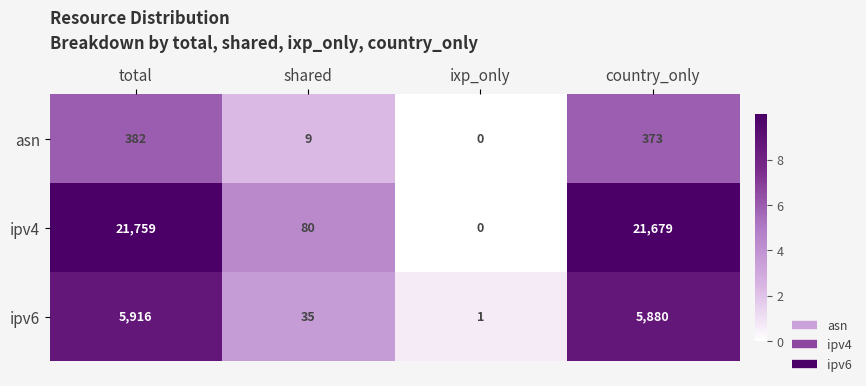

Is it true that ipv4 equals 12953 at ixp_only?

False